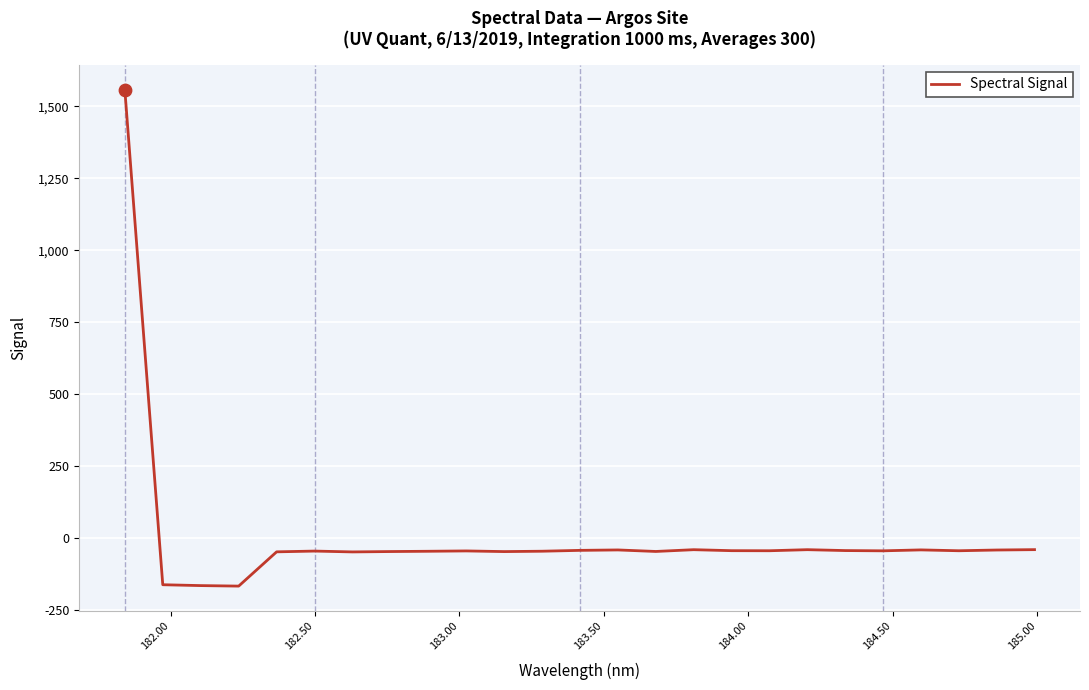

What is the difference between the maximum and minimum values?

1723.9